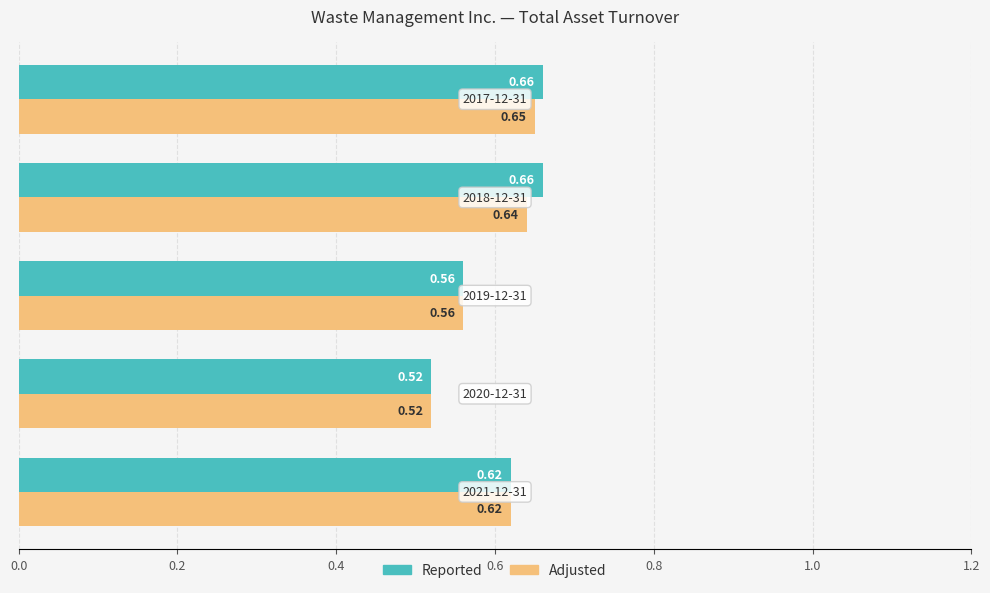

What is the difference between the second highest and minimum values in the Reported series?

0.1